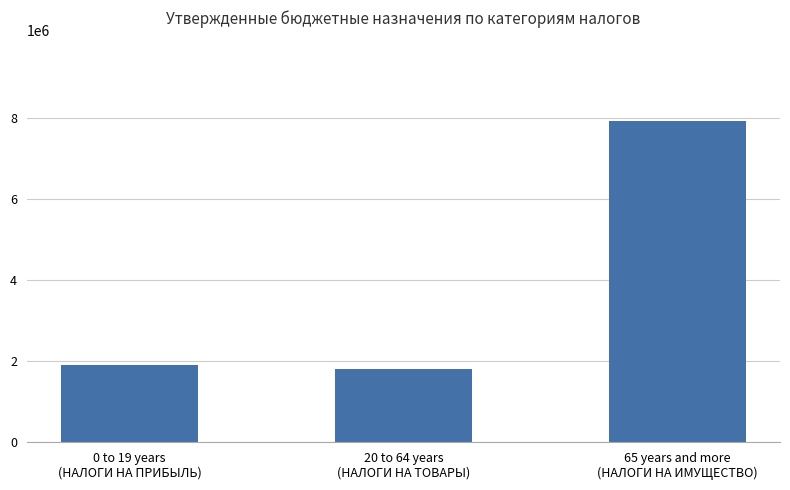

How many bars are there in total?

3